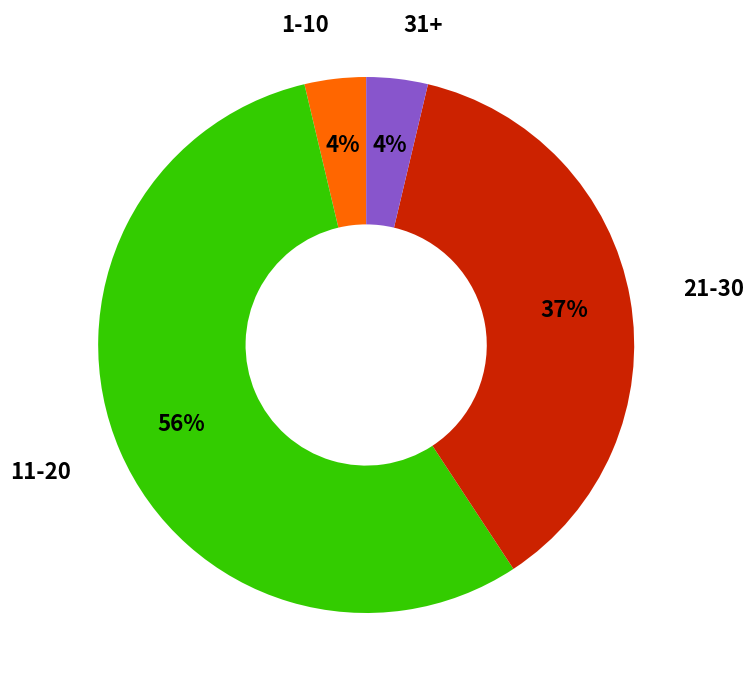

Which category has the biggest portion of the pie?

11-20